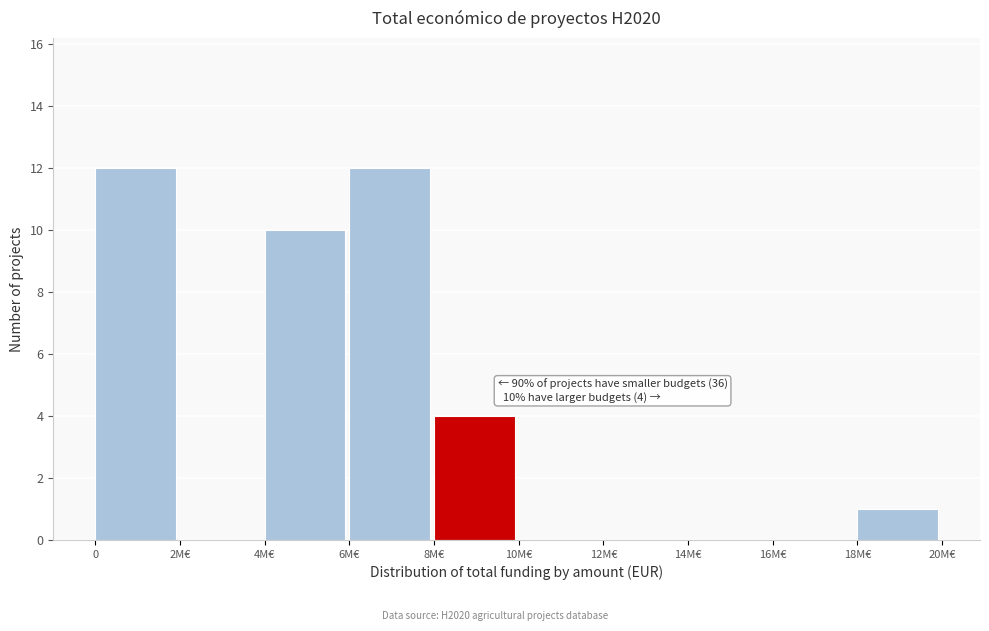

Reading left to right, transcribe all the data shown in this chart.

0=12	2M€=0	4M€=10	6M€=12	8M€=4	10M€=0	12M€=0	14M€=0	16M€=0	18M€=1